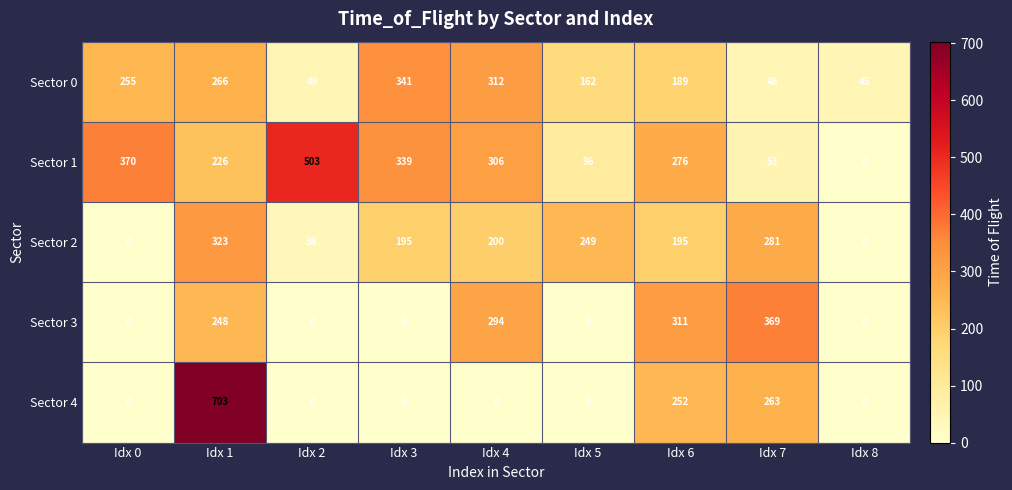

The value of Sector 3 at Idx 5 is 127. True or false?

False